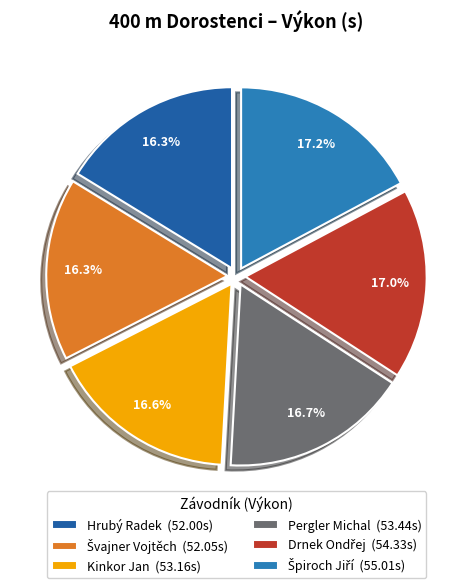

Combined, what portion of the pie is Kinkor Jan and Pergler Michal?

33.3%